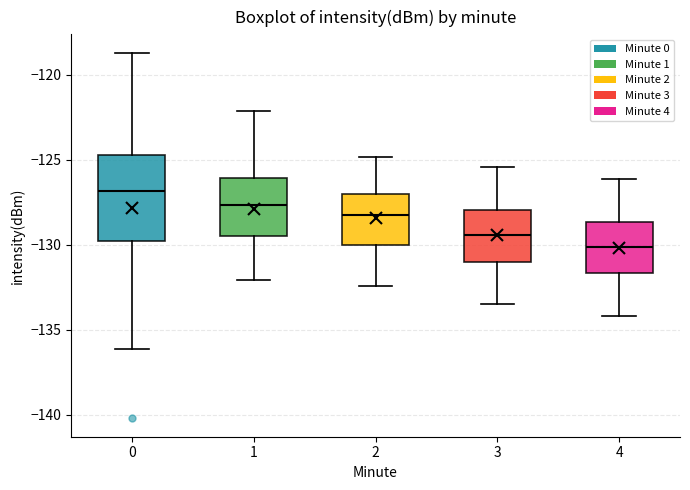

Where does the upper whisker of the box at x = 3 end on the y-axis? The values are not printed on the chart, so give them approximately, as read against the axis.

-125.5